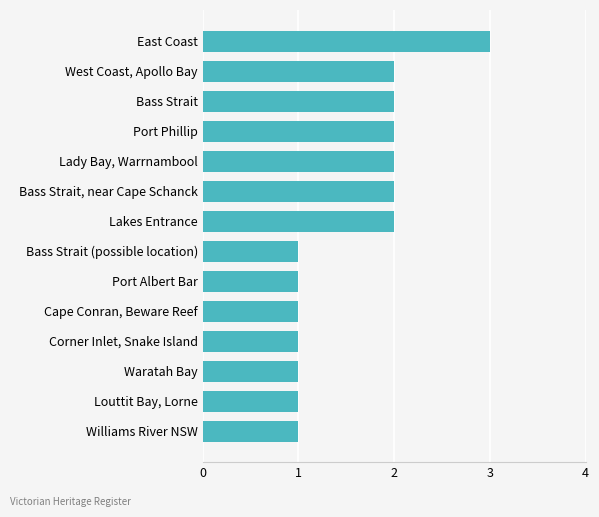

Does the chart contain any negative values?

No